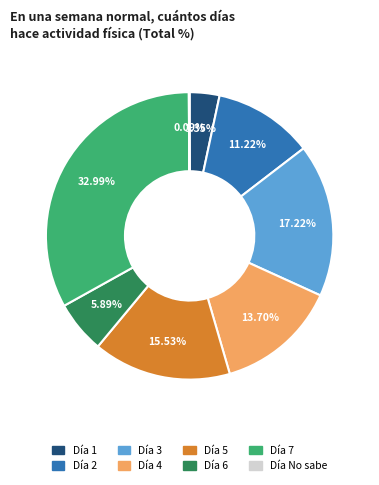

Does any single category account for the majority?

No